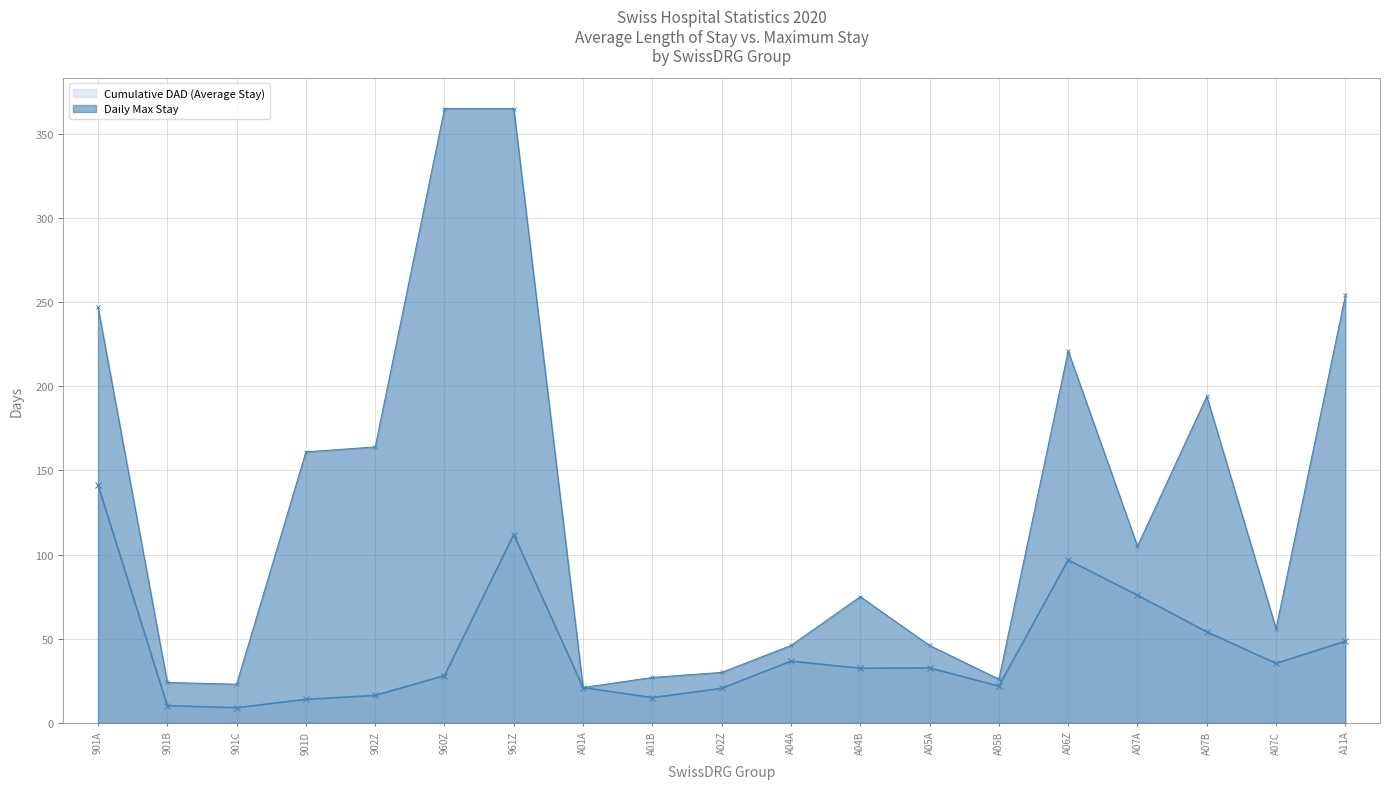

What is the average value of the Cumulative DAD (Average Stay) series?

43.2